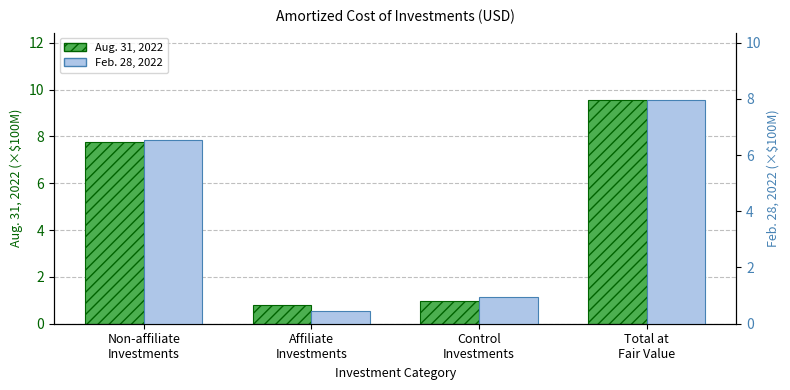

Is it true that Aug. 31, 2022 equals 2.1 at Total at
Fair Value?

False